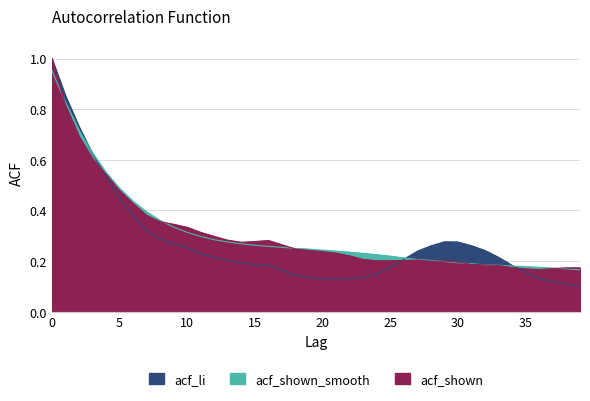

Count the acf_shown values in the range 0 to 1.

40